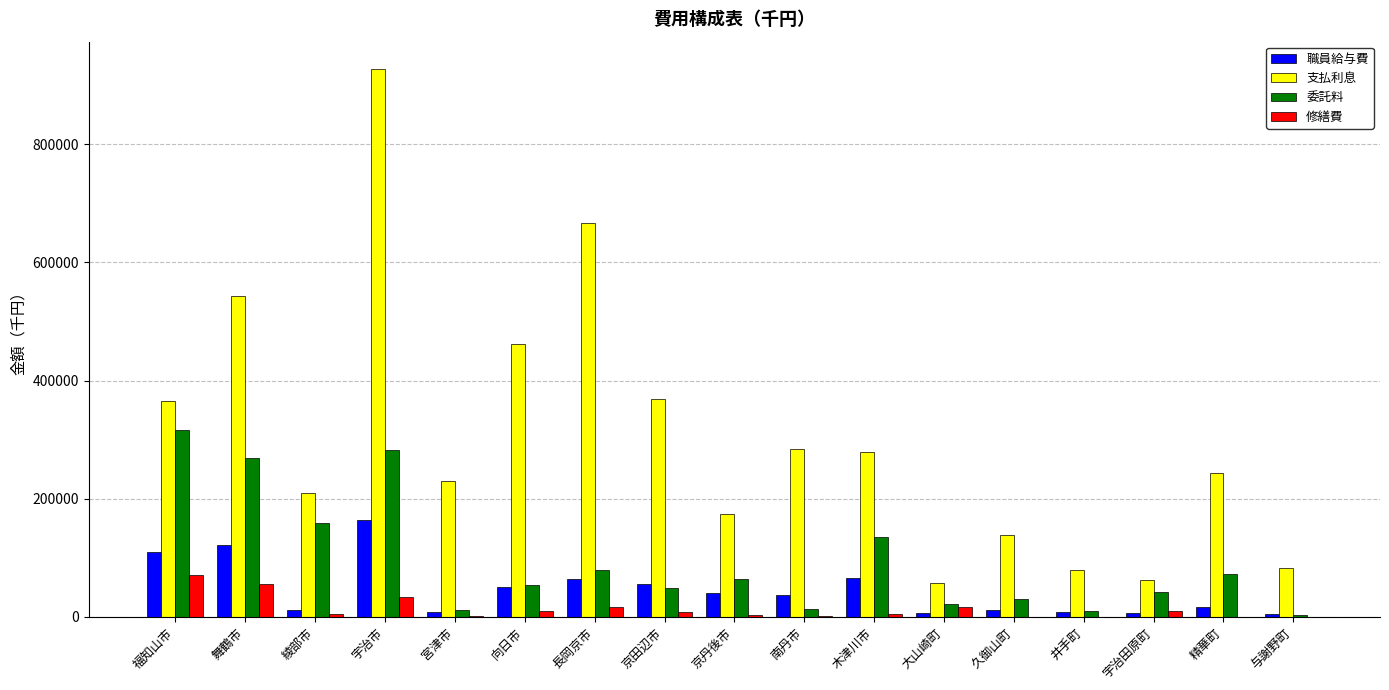

What are all the series names shown in the legend?

職員給与費, 支払利息, 委託料, 修繕費